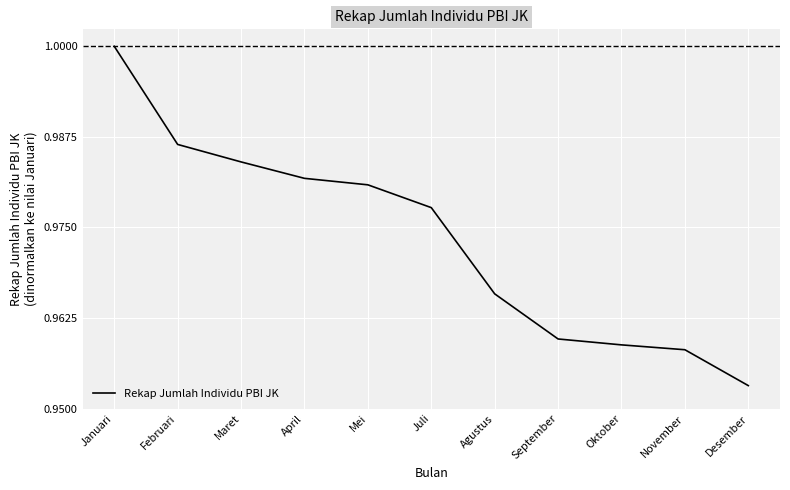

At which category does the chart reach its minimum across all series?

Desember